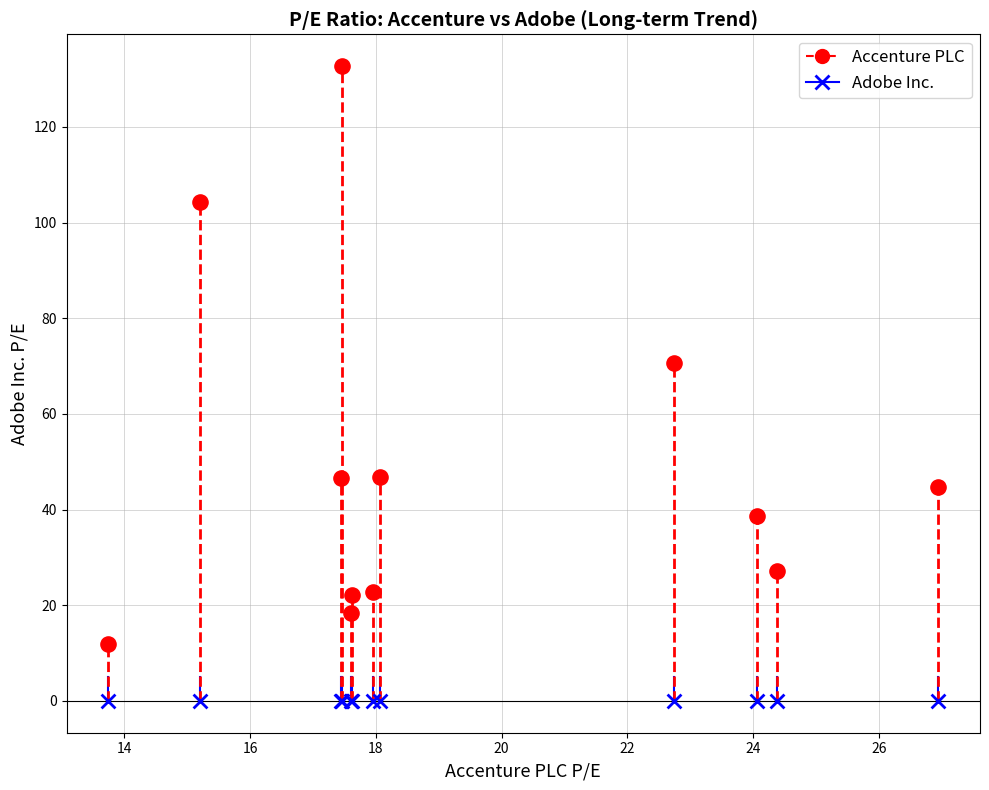

Which series contains the highest Y value?

Accenture PLC